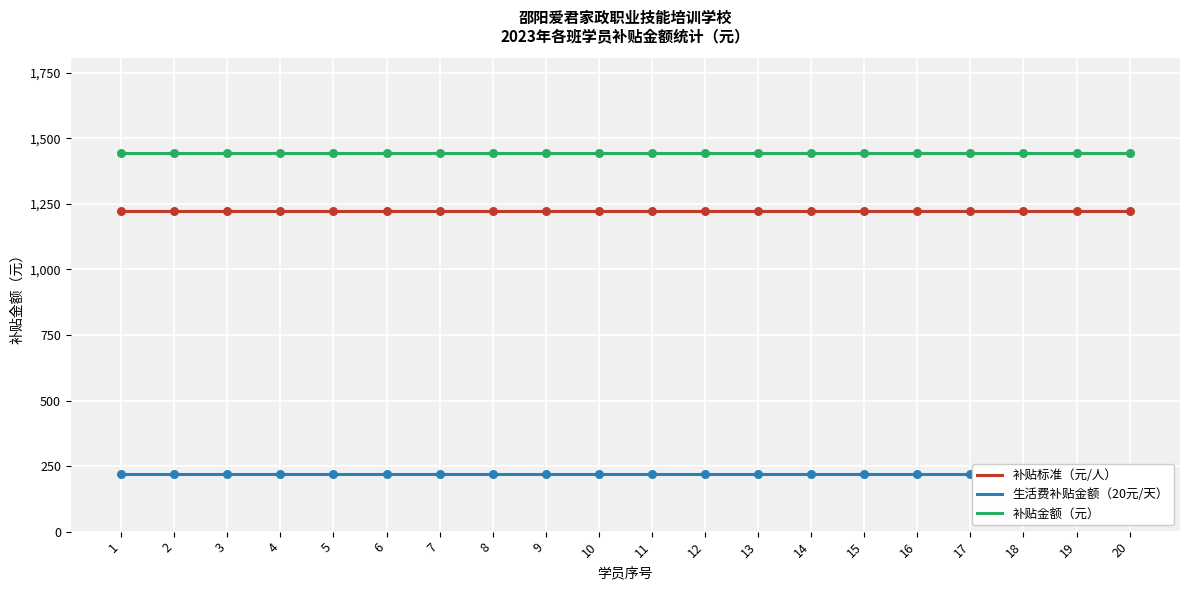

Which series has the largest total across all categories?

补贴金额（元）